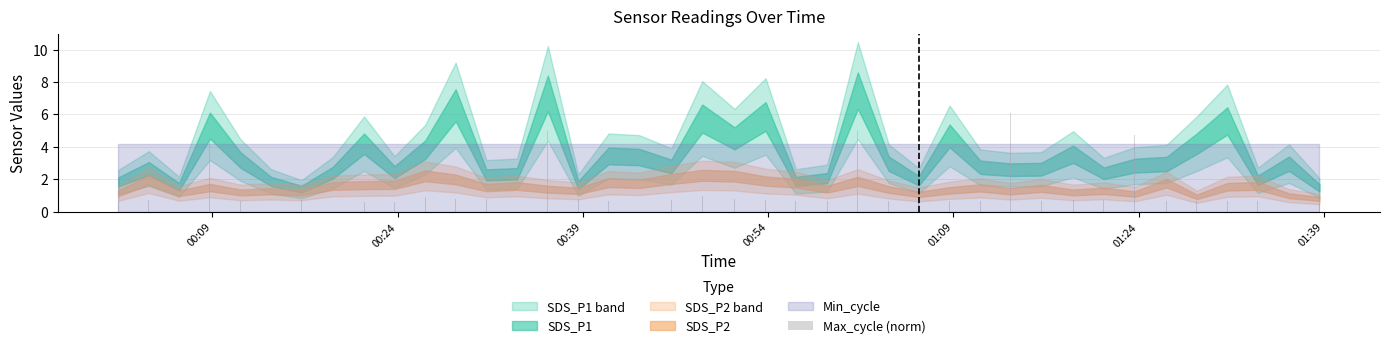

What is the smallest value displayed?

0.5